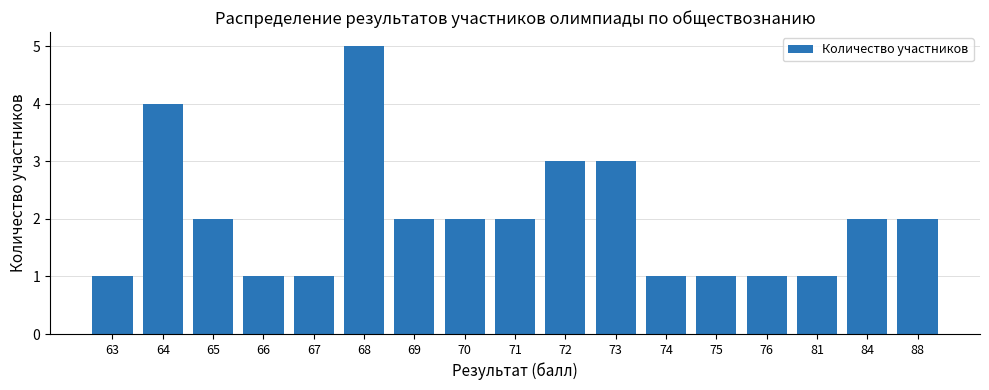

Reading left to right, transcribe all the data shown in this chart.

1	4	2	1	1	5	2	2	2	3	3	1	1	1	1	2	2